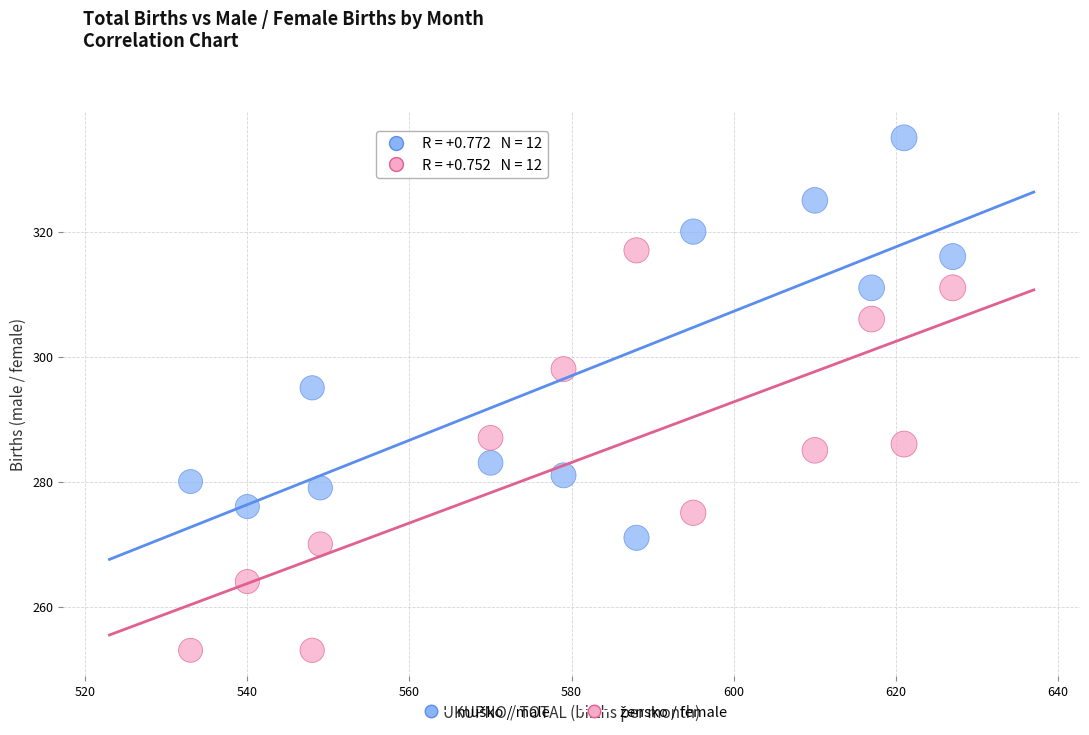

Across all series, what Y value is closest to 294?

295